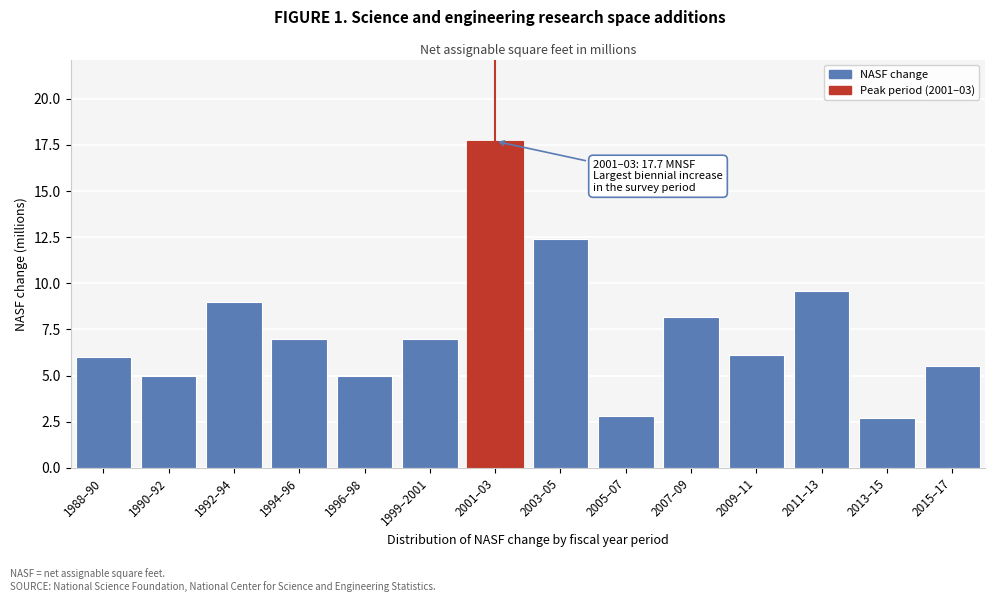

Reading right to left, list all the values displayed in this chart.

5.5	2.7	9.6	6.1	8.2	2.8	12.4	17.7	7.0	5.0	7.0	9.0	5.0	6.0